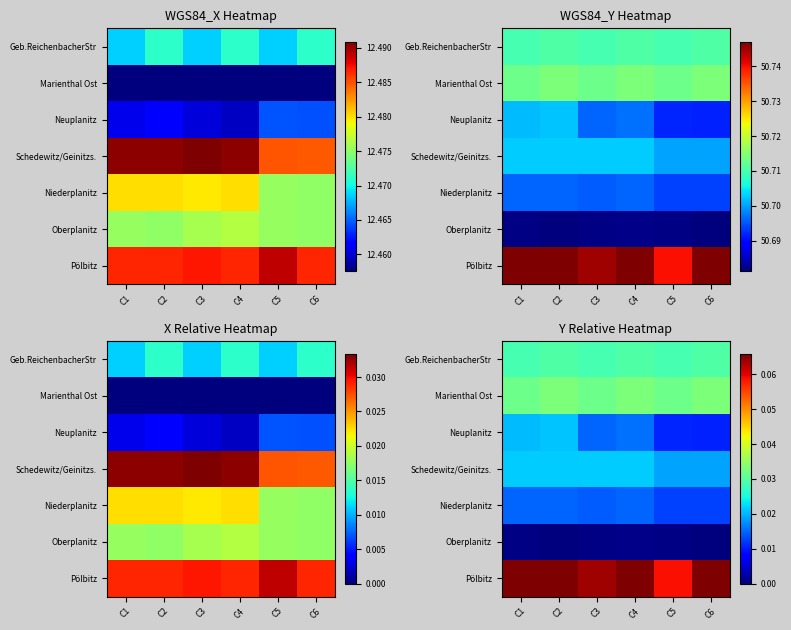

What is the difference between the highest and lowest values at C4?

0.1